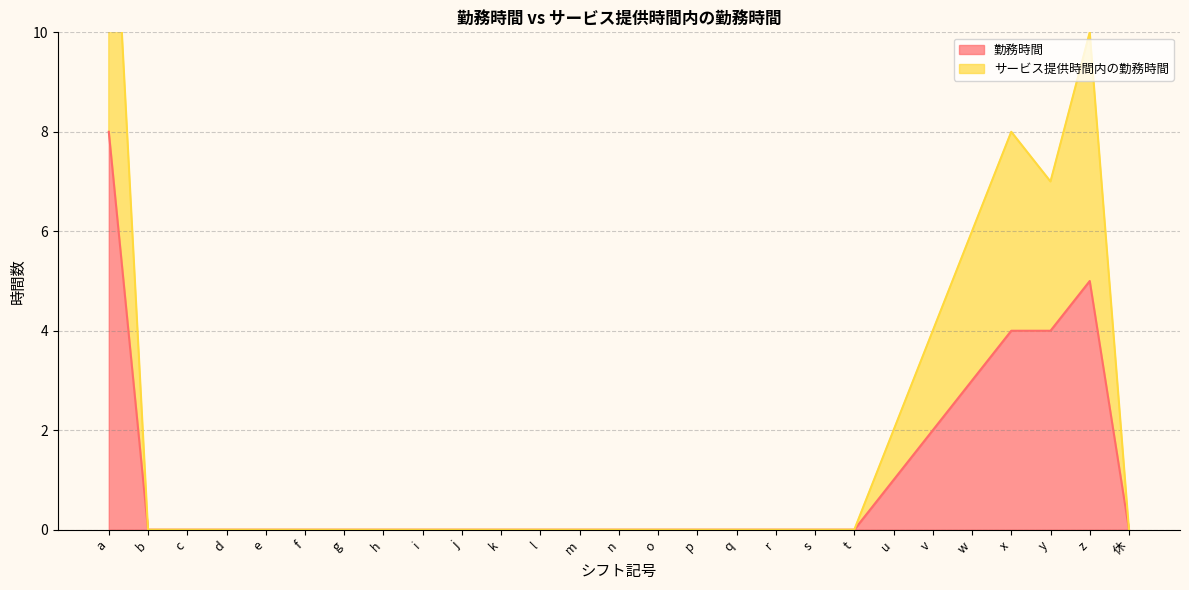

What position from the left is l?

12